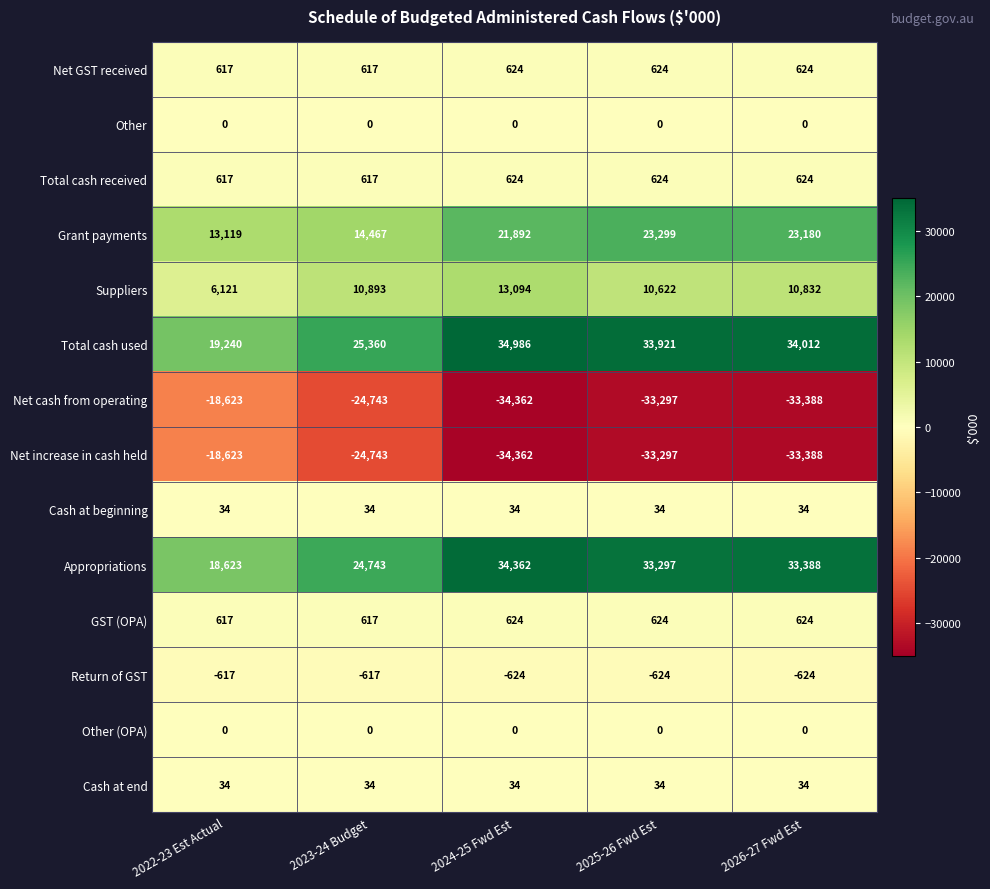

What is the sum of all Cash at end values?

170